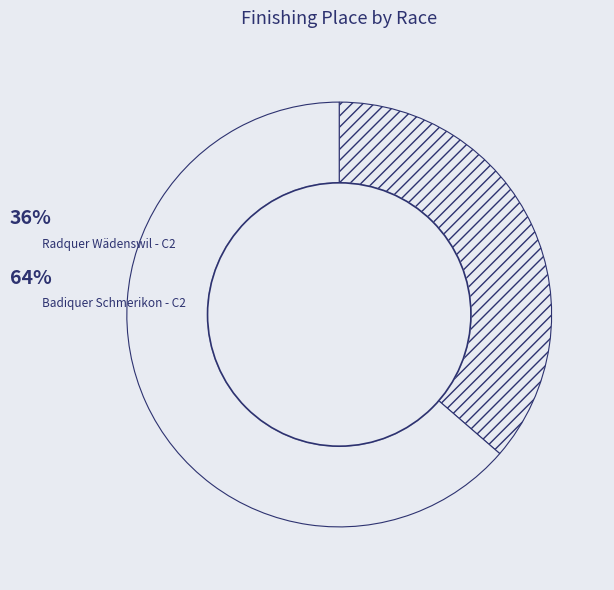

Count the number of slices in the pie.

2